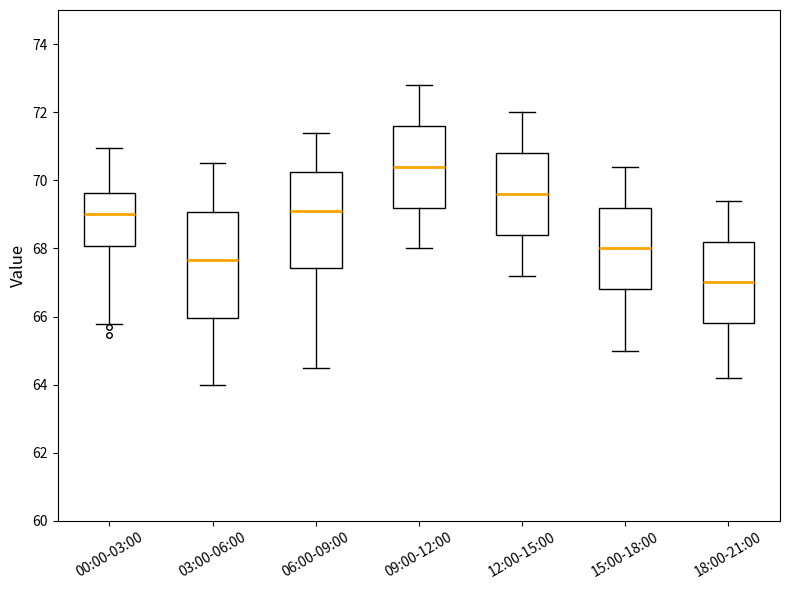

Where does the lower whisker of the box for 00:00-03:00 end on the y-axis? The values are not printed on the chart, so give them approximately, as read against the axis.

65.8